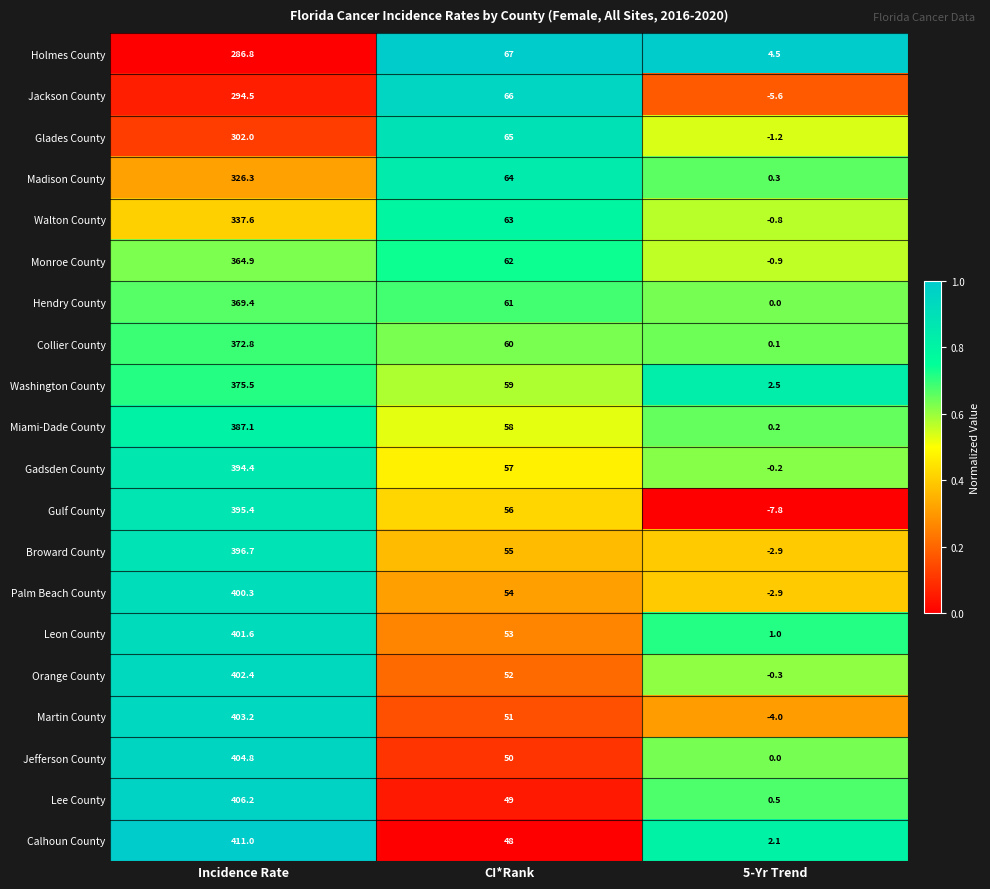

What is the average value of the Monroe County series?

142.0